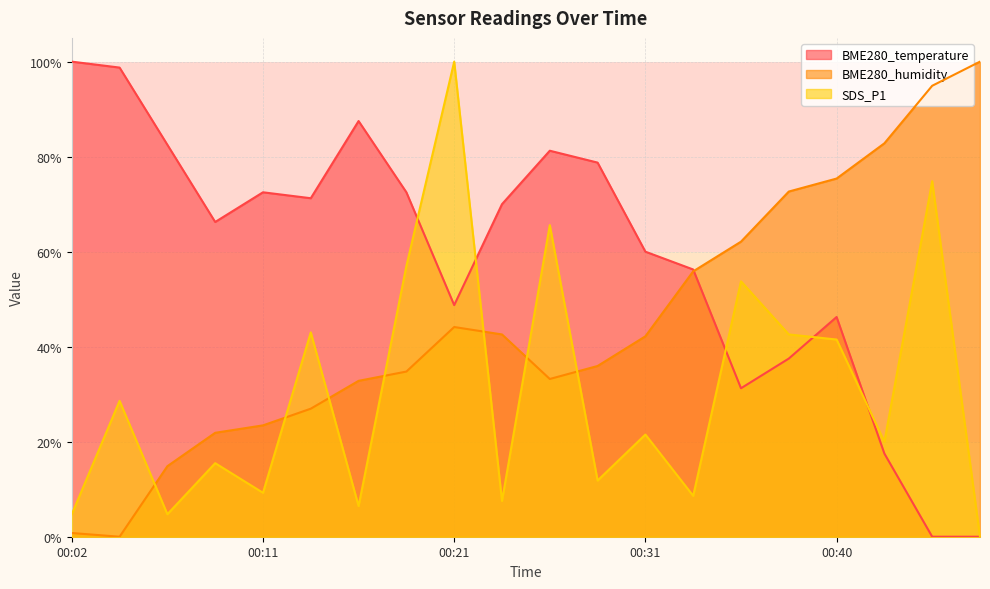

List the series in order of their peak value, highest first.

BME280_temperature, BME280_humidity, SDS_P1